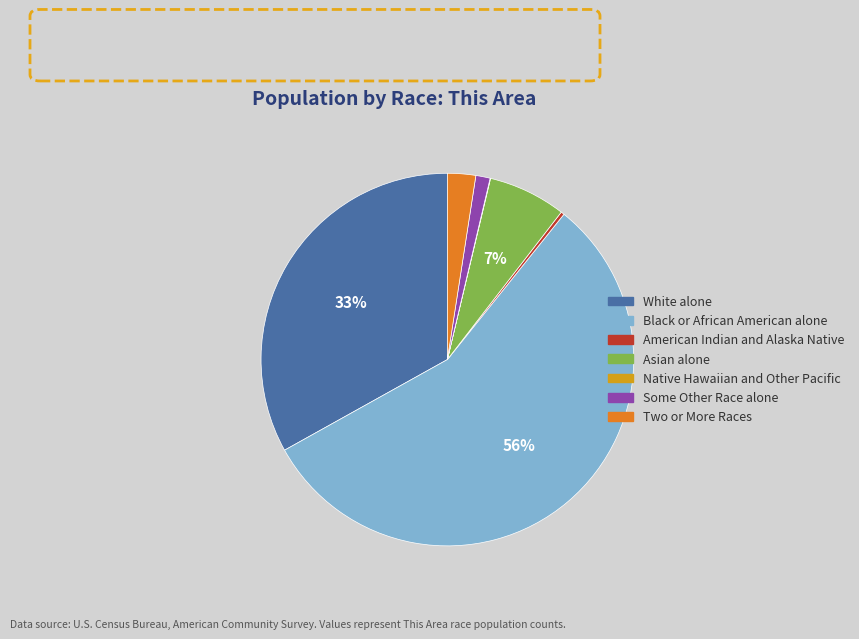

To the nearest percent, what is the combined percentage of Two or More Races and Black or African American alone?

59%